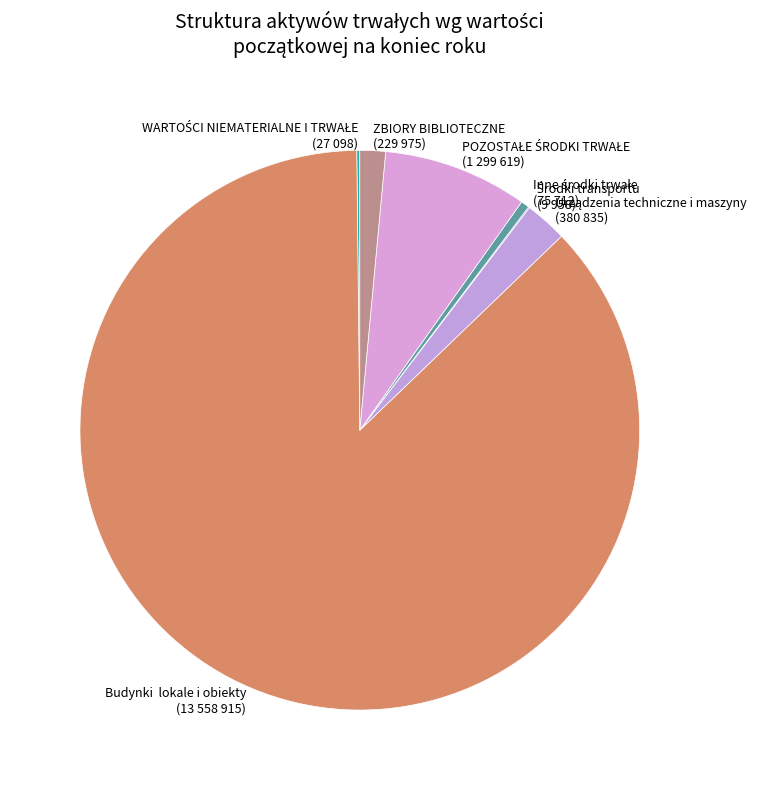

Rank the categories by value from highest to lowest.

Budynki, lokale i obiekty, POZOSTAŁE ŚRODKI TRWAŁE, Urządzenia techniczne i maszyny, ZBIORY BIBLIOTECZNE, Inne środki trwałe, WARTOŚCI NIEMATERIALNE I TRWAŁE, Środki transportu